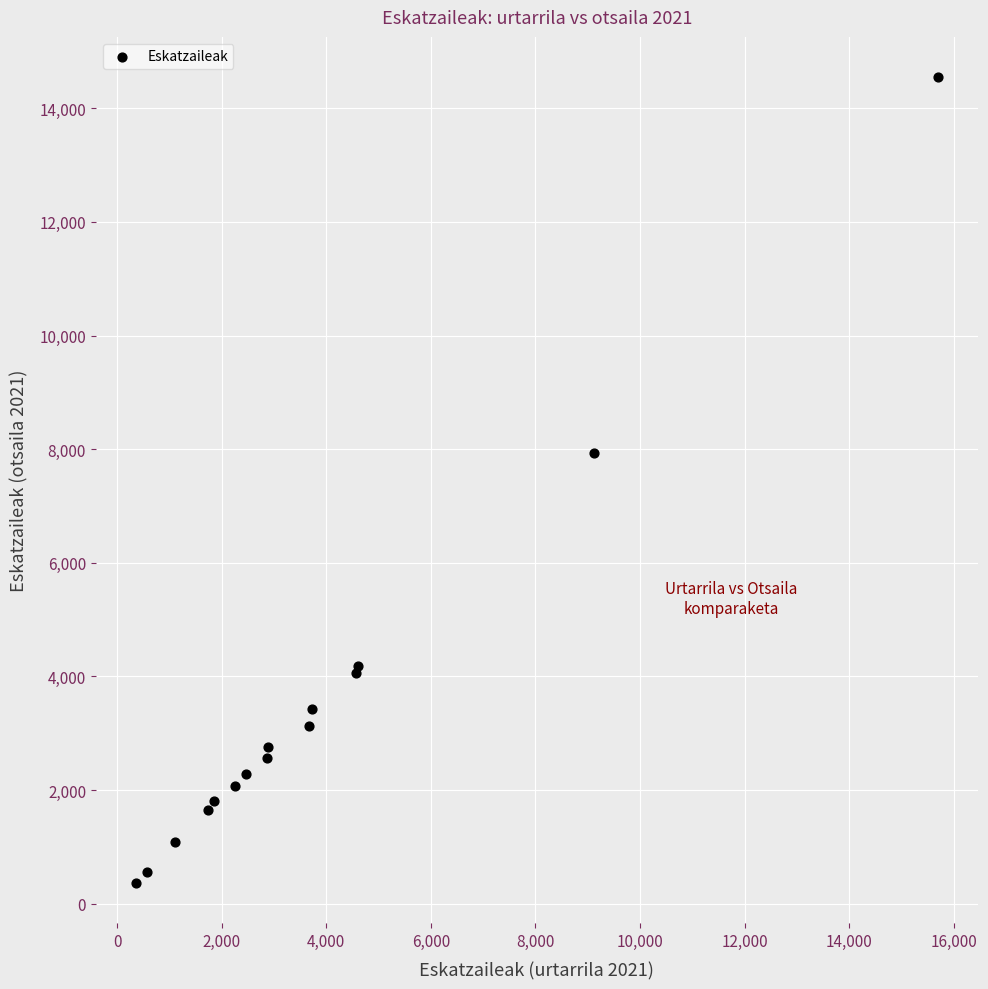

What Y value in the scatter plot is closest to 7459?

7931